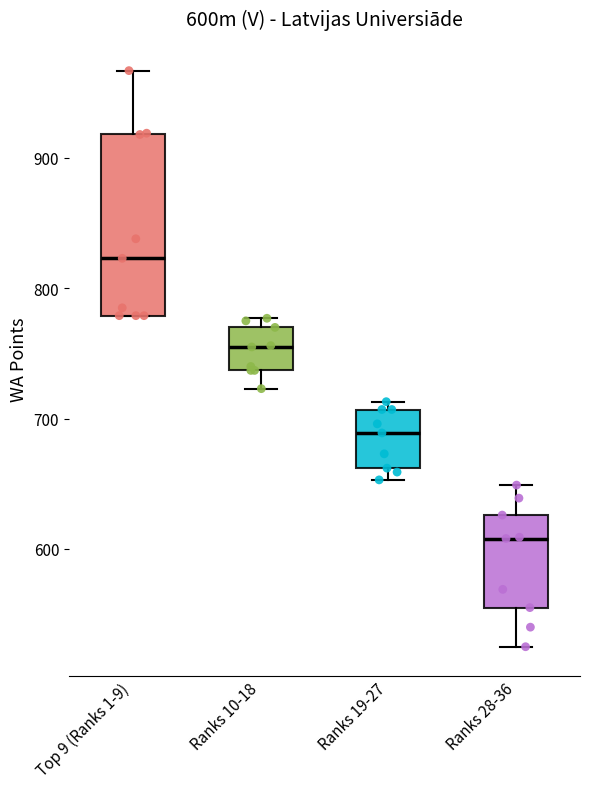

Reading left to right, read every box against the y-axis: the position of its median line, the range the box covers, and the ends of its whiskers. The values are not printed on the chart, so give them approximately, as read against the axis.

Top 9 (Ranks 1-9): median 820, box 780 to 920, whiskers 780 to 970
Ranks 10-18: median 760, box 740 to 770, whiskers 720 to 780
Ranks 19-27: median 690, box 660 to 710, whiskers 650 to 710 (just above the box's upper edge)
Ranks 28-36: median 610, box 560 to 630, whiskers 530 to 650